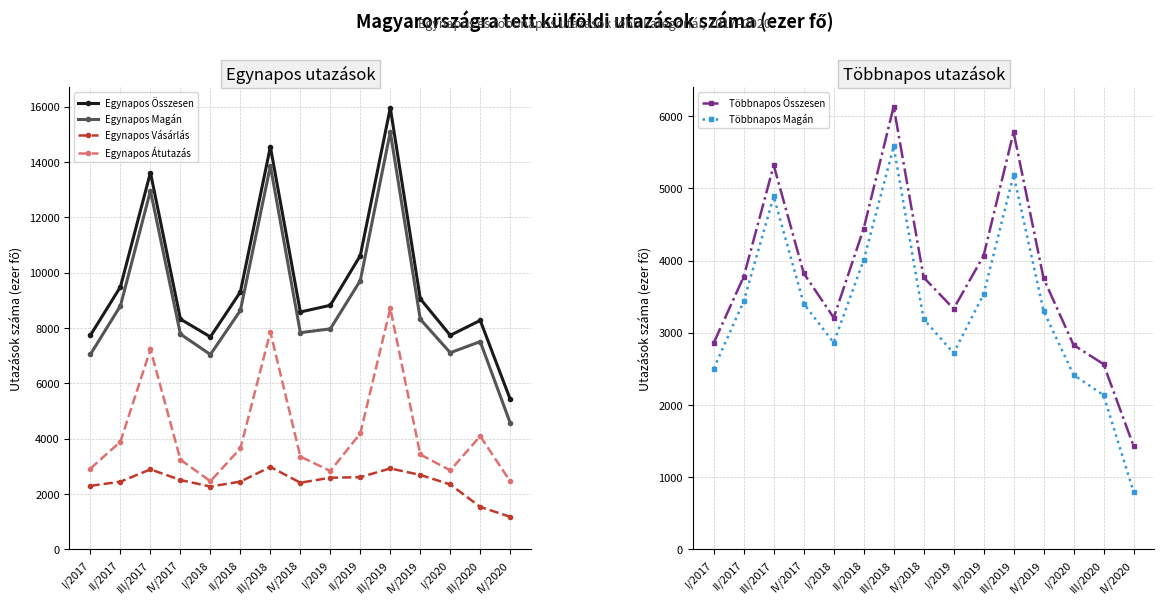

Which label corresponds to the largest value in the chart?

III/2019